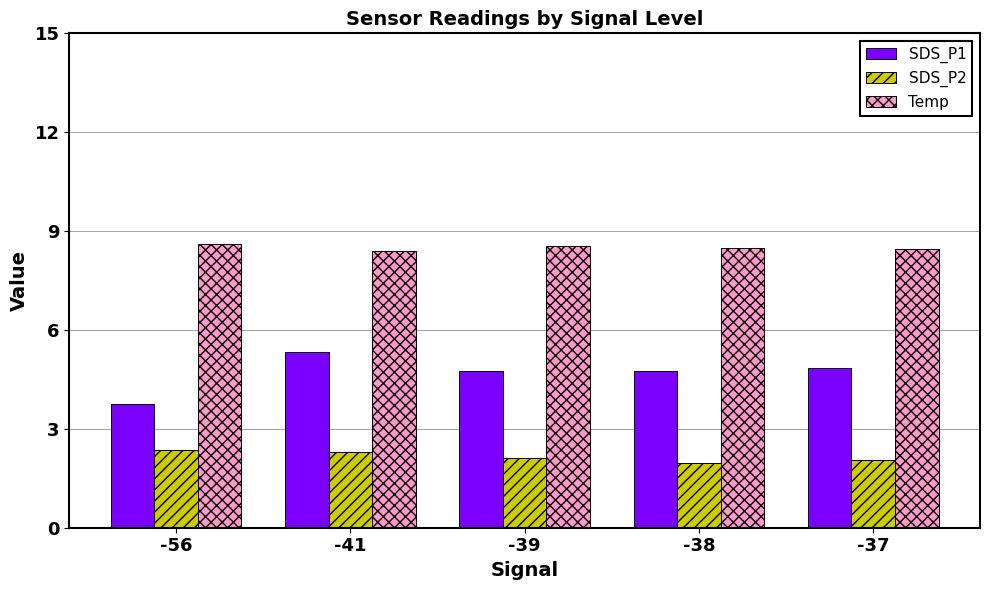

Are the bars horizontal?

No